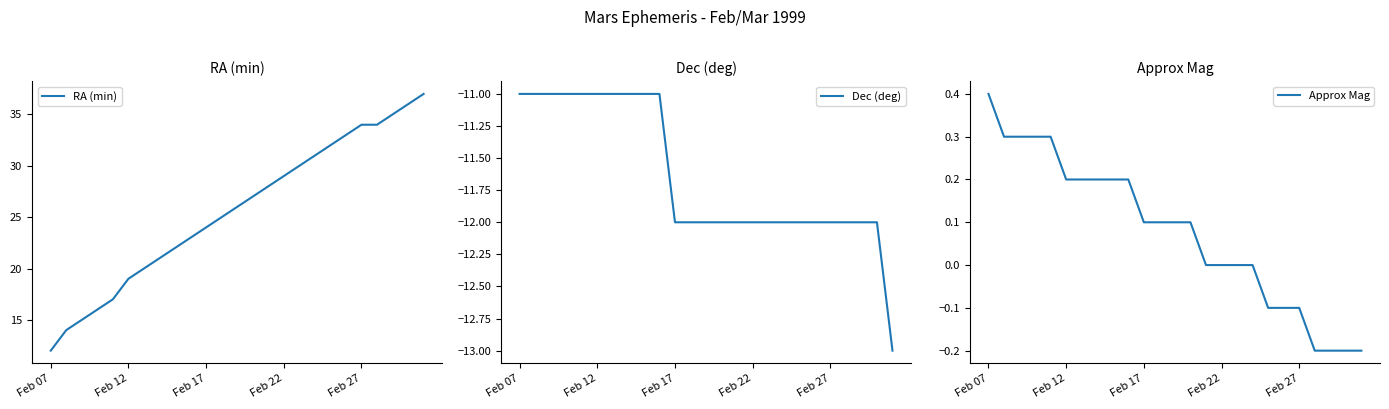

What is the smallest value displayed?

-13.0